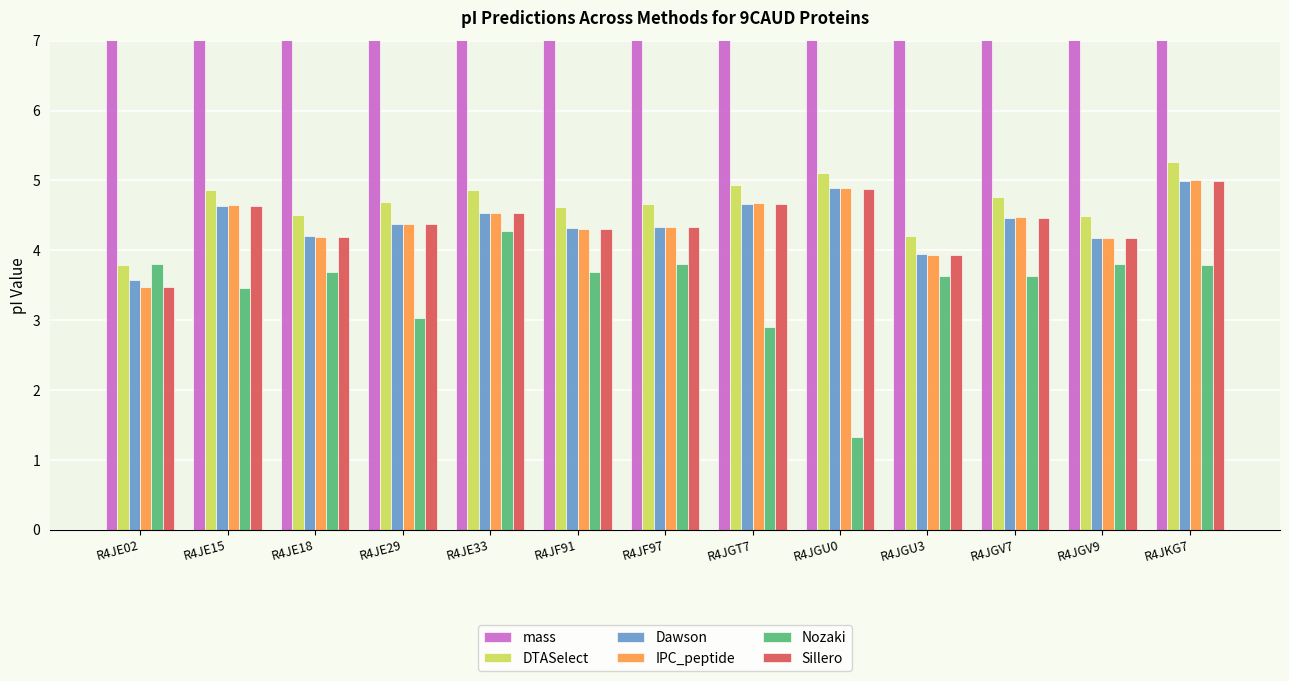

What is the spread (max minus min) of values at R4JGV9?

17629.8